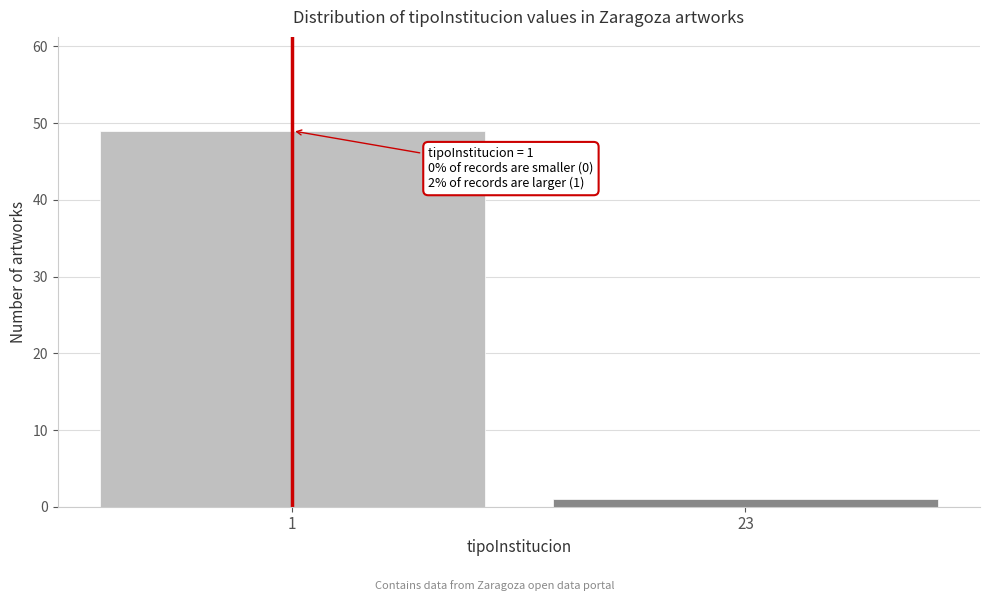

Reading left to right, what are all the values shown in this chart?

1=49	23=1